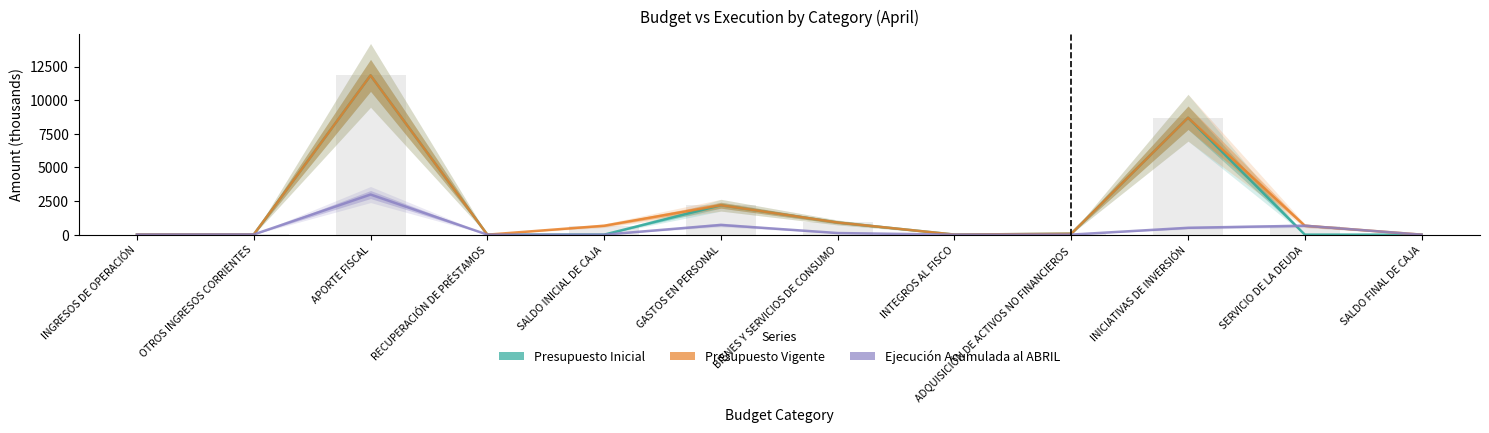

Which category has the highest value in the Ejecución Acumulada al ABRIL series?

APORTE FISCAL